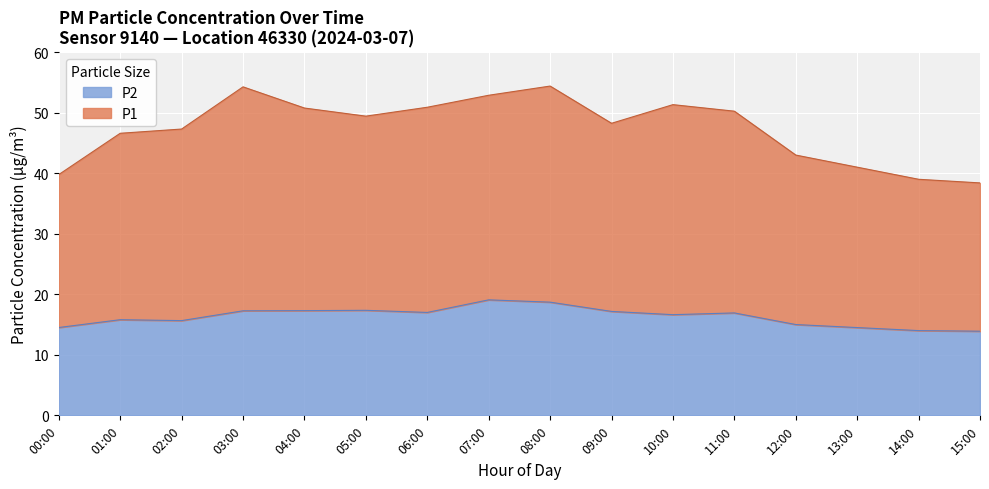

The P2 series shows 17.0 at 06:00. True or false?

True